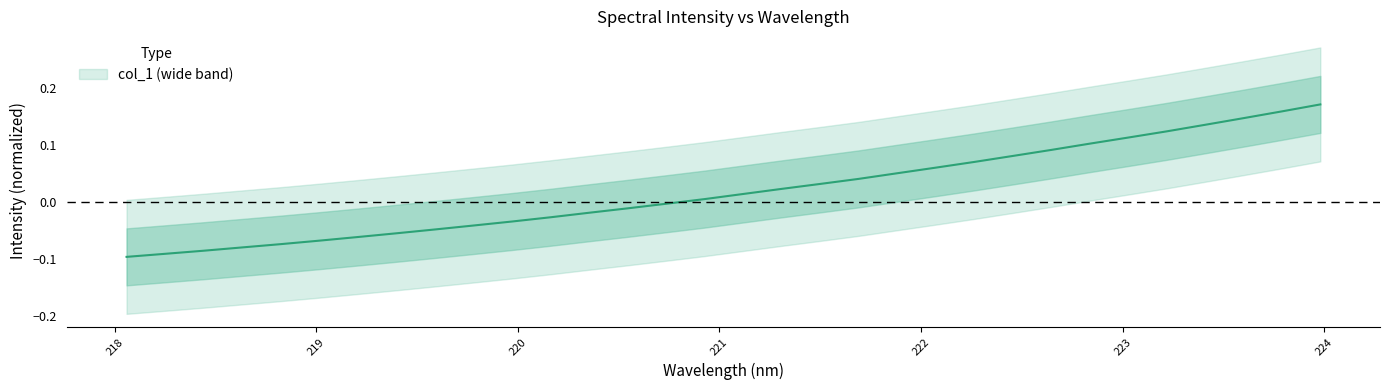

At which label does the data first exceed 0?

220.9264